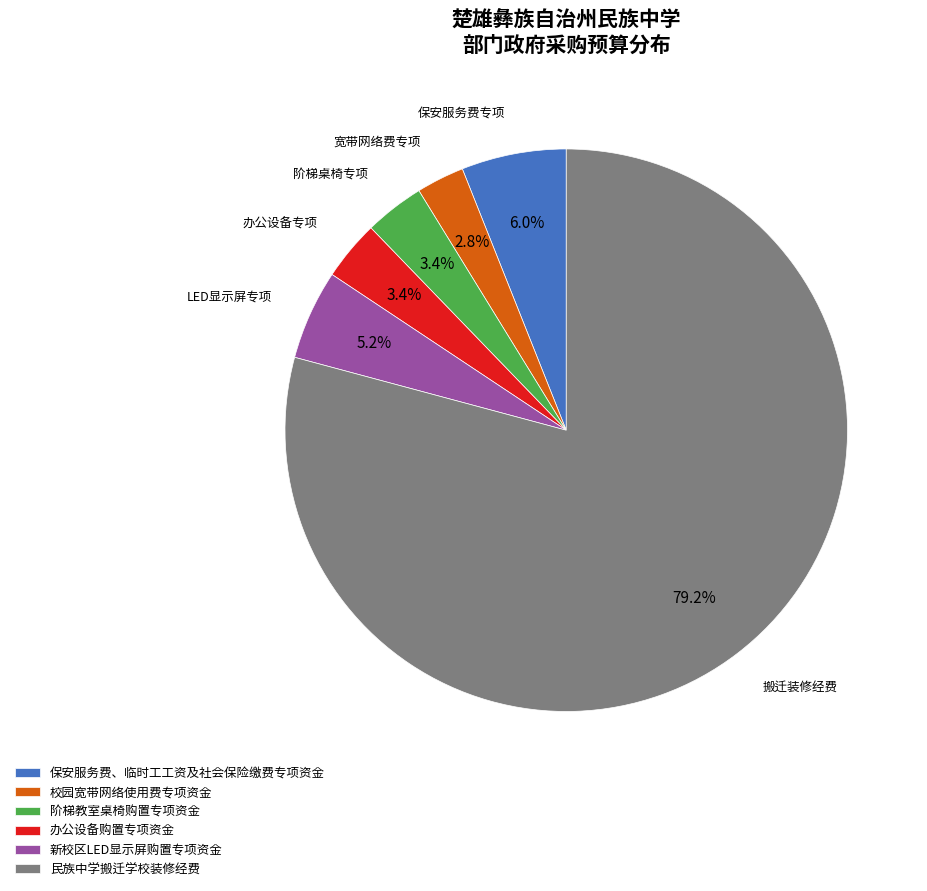

Which has a higher value, 办公设备购置专项资金 or 新校区LED显示屏购置专项资金?

新校区LED显示屏购置专项资金